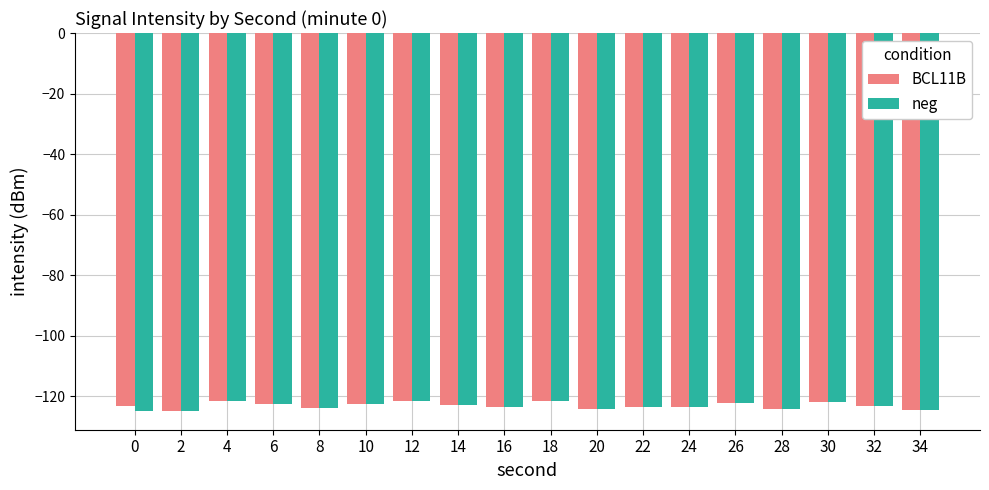

Is the value of neg at 28 greater than the value of BCL11B at 4?

No